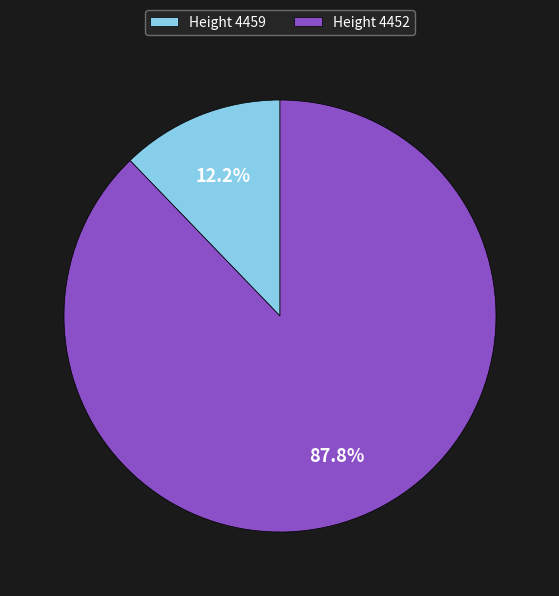

Does any single category account for the majority?

Yes